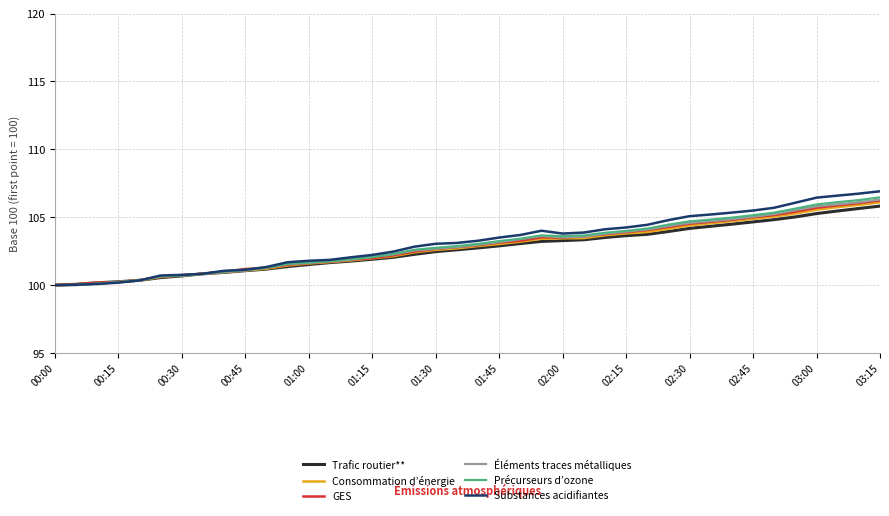

What is the highest value of the Précurseurs d’ozone series?

106.5